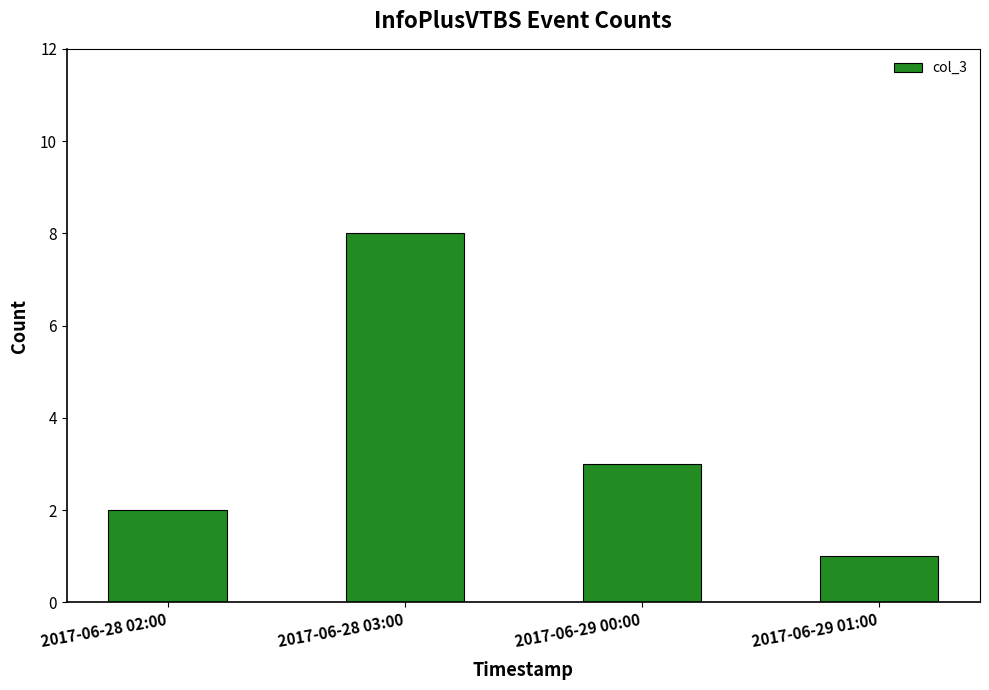

Are the bars horizontal?

No